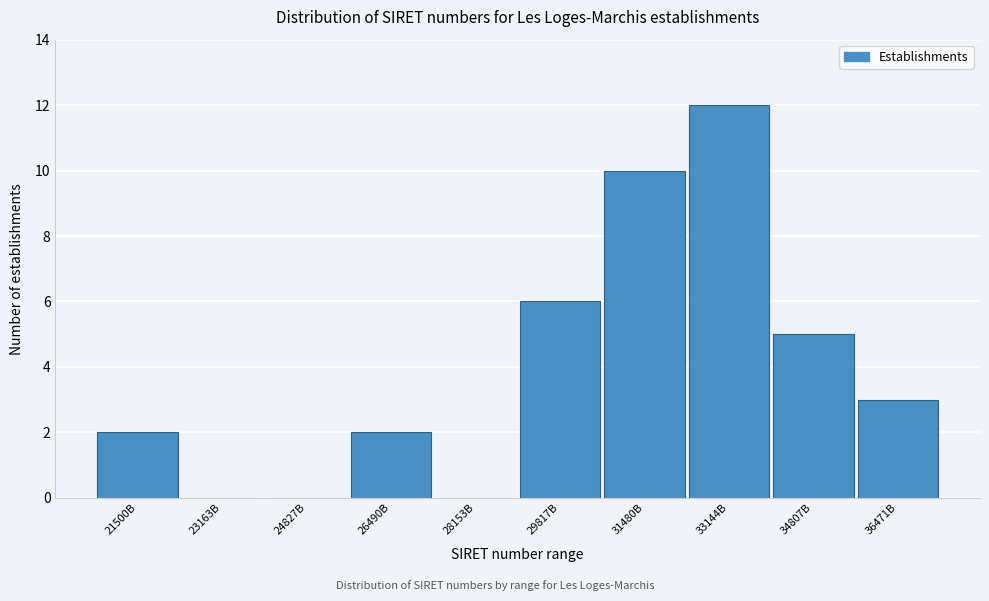

Reading left to right, what are all the values shown in this chart?

21500B=2	23163B=0	24827B=0	26490B=2	28153B=0	29817B=6	31480B=10	33144B=12	34807B=5	36471B=3